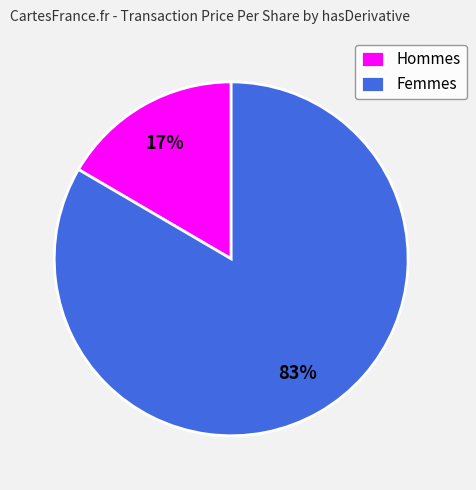

To the nearest percent, what is the average slice percentage?

50%